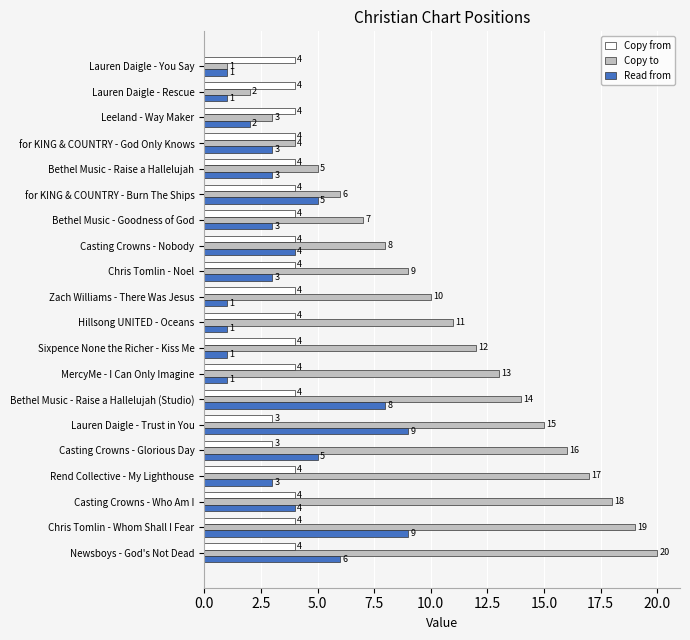

Rank the categories by Copy to value from highest to lowest.

Newsboys - God's Not Dead, Chris Tomlin - Whom Shall I Fear, Casting Crowns - Who Am I, Rend Collective - My Lighthouse, Casting Crowns - Glorious Day, Lauren Daigle - Trust in You, Bethel Music - Raise a Hallelujah (Studio), MercyMe - I Can Only Imagine, Sixpence None the Richer - Kiss Me, Hillsong UNITED - Oceans, Zach Williams - There Was Jesus, Chris Tomlin - Noel, Casting Crowns - Nobody, Bethel Music - Goodness of God, for KING & COUNTRY - Burn The Ships, Bethel Music - Raise a Hallelujah, for KING & COUNTRY - God Only Knows, Leeland - Way Maker, Lauren Daigle - Rescue, Lauren Daigle - You Say